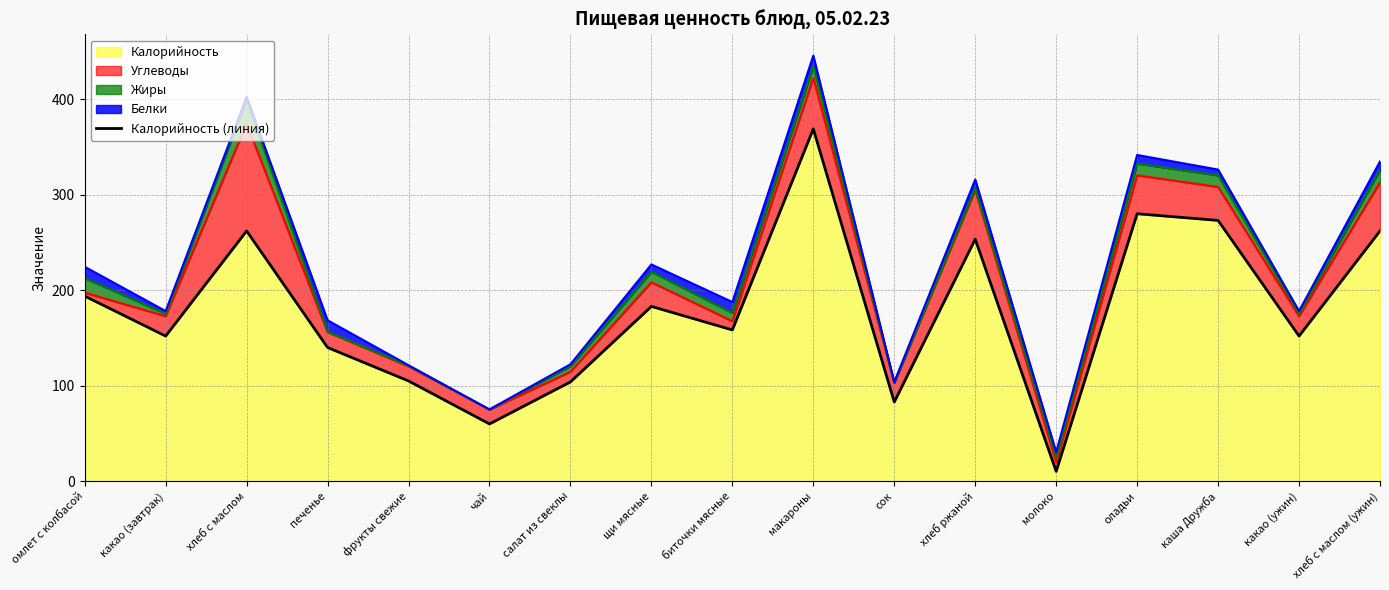

Where is the data nearest to the value 189?

омлет с колбасой